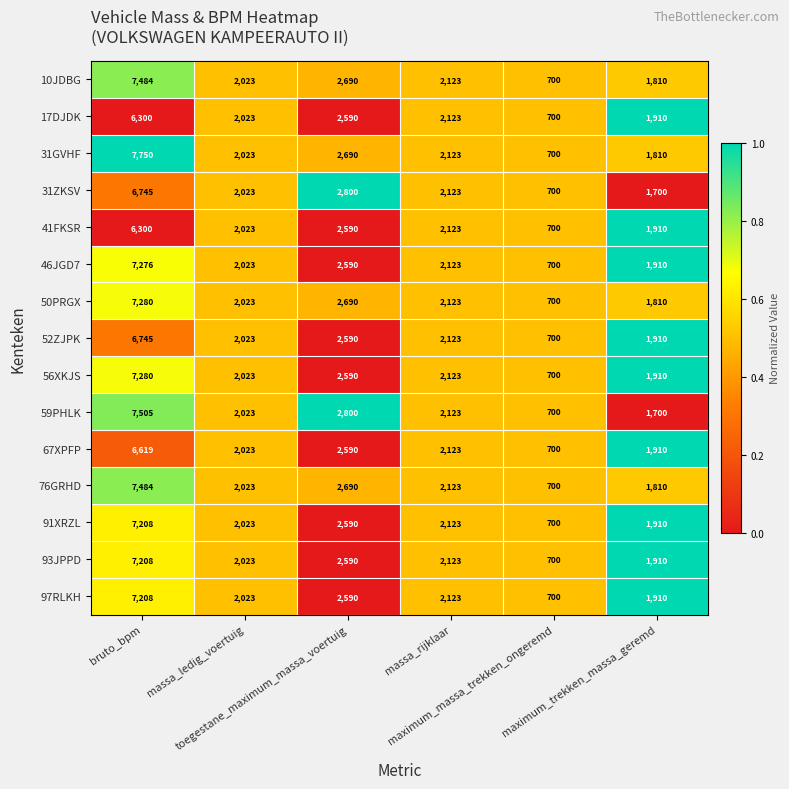

What is the difference between the second highest and second lowest values in the 17DJDK series?

680